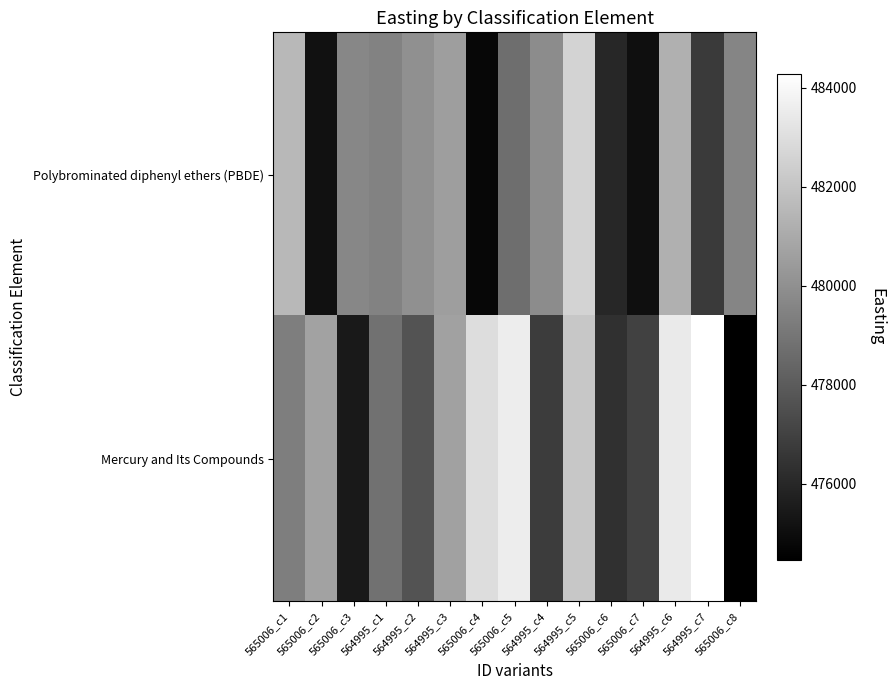

At 564995_c4, list the series in order from largest to smallest.

Polybrominated diphenyl ethers (PBDE), Mercury and Its Compounds